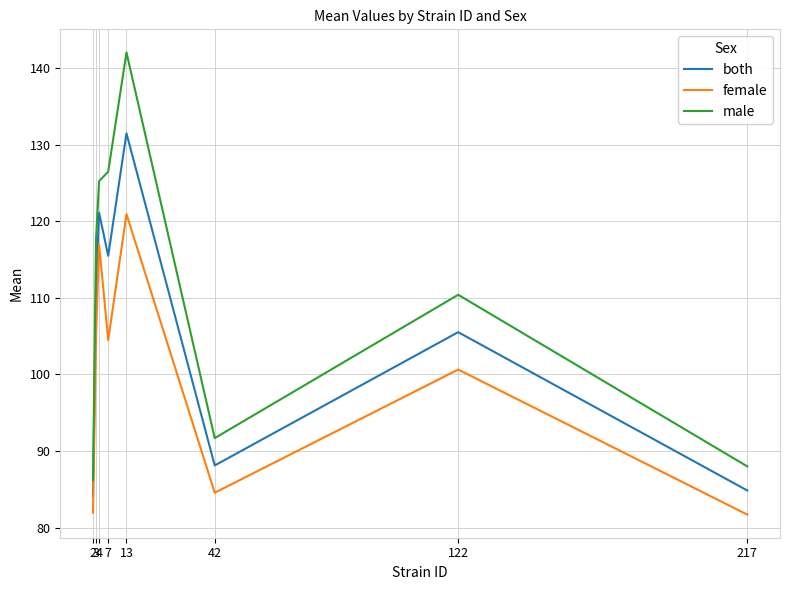

The value of both at 4 is 193.5. True or false?

False